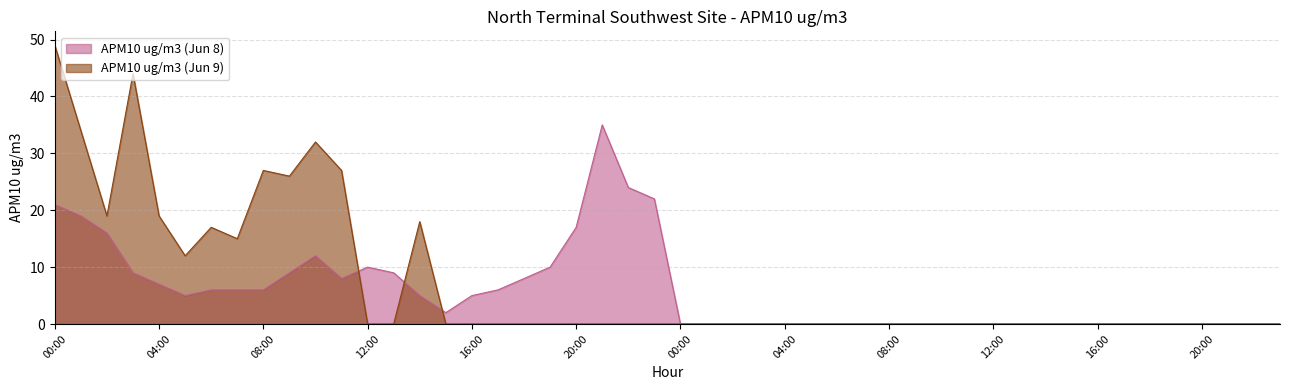

List the labels in order of APM10 ug/m3 (Jun 9) value, largest first.

00:00, 03:00, 01:00, 10:00, 08:00, 11:00, 09:00, 02:00, 04:00, 14:00, 06:00, 07:00, 05:00, 12:00, 13:00, 15:00, 16:00, 17:00, 18:00, 19:00, 20:00, 21:00, 22:00, 23:00